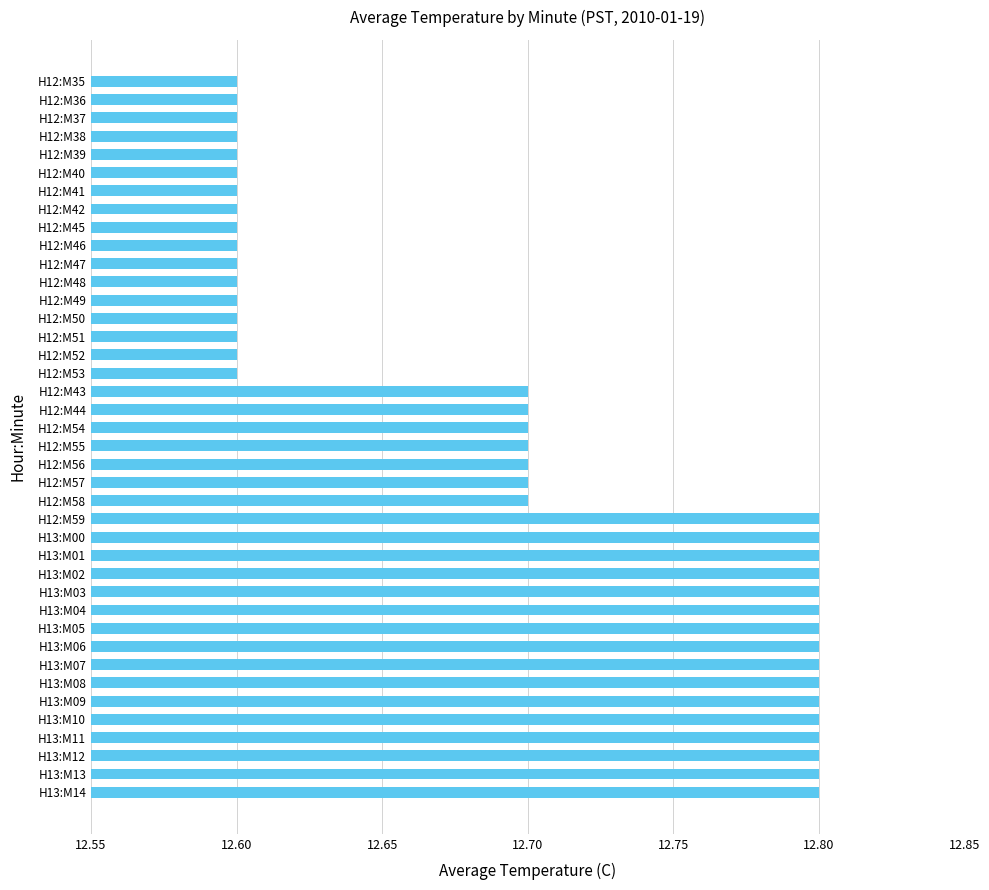

The chart shows a value of 18.7 at H12:M56. True or false?

False